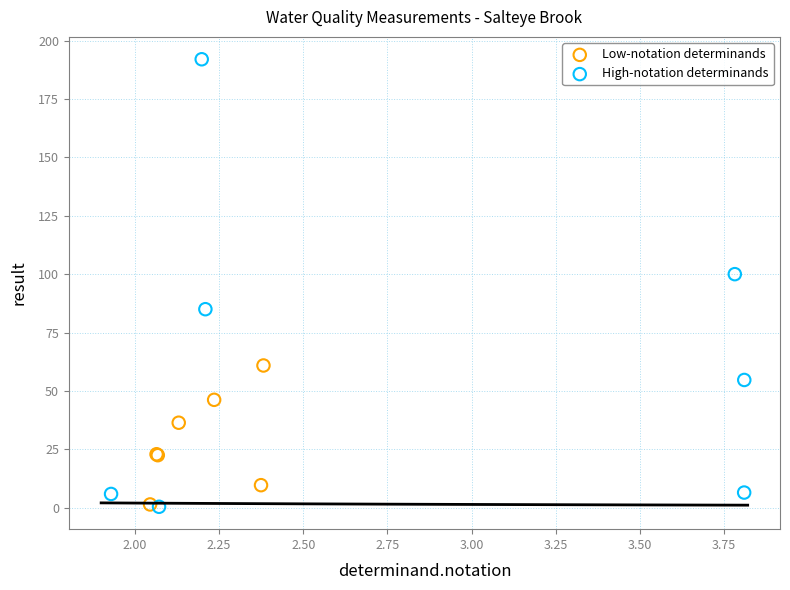

Which series contains the highest Y value?

High-notation determinands